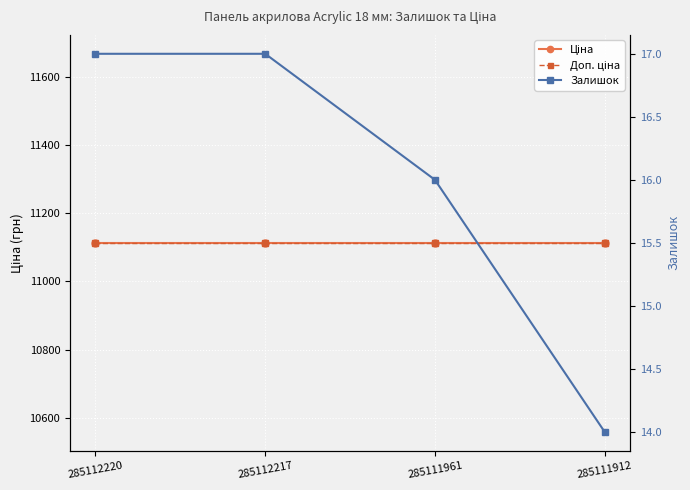

How many data points does each series have?

4